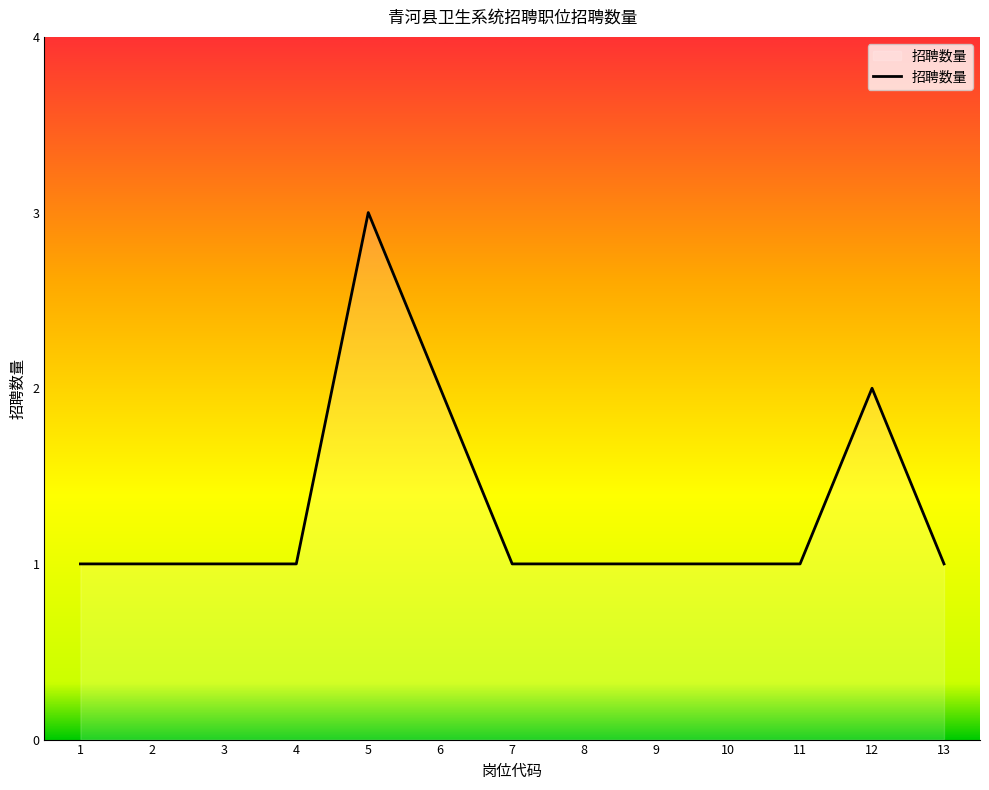

At which category does the chart reach its peak across all series?

5